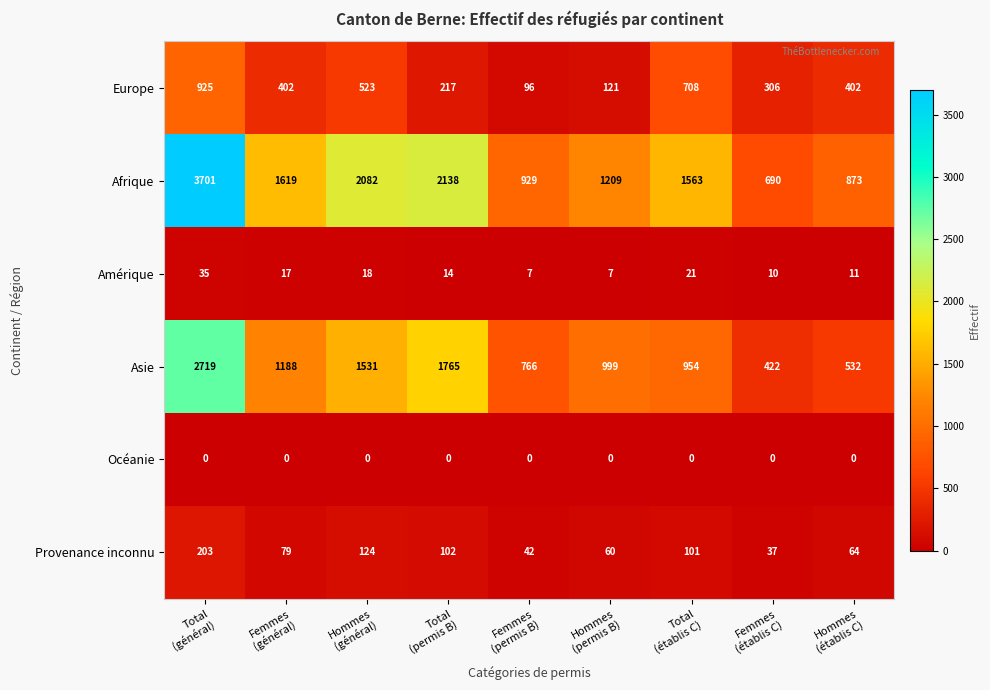

What is the minimum value for Amérique?

7